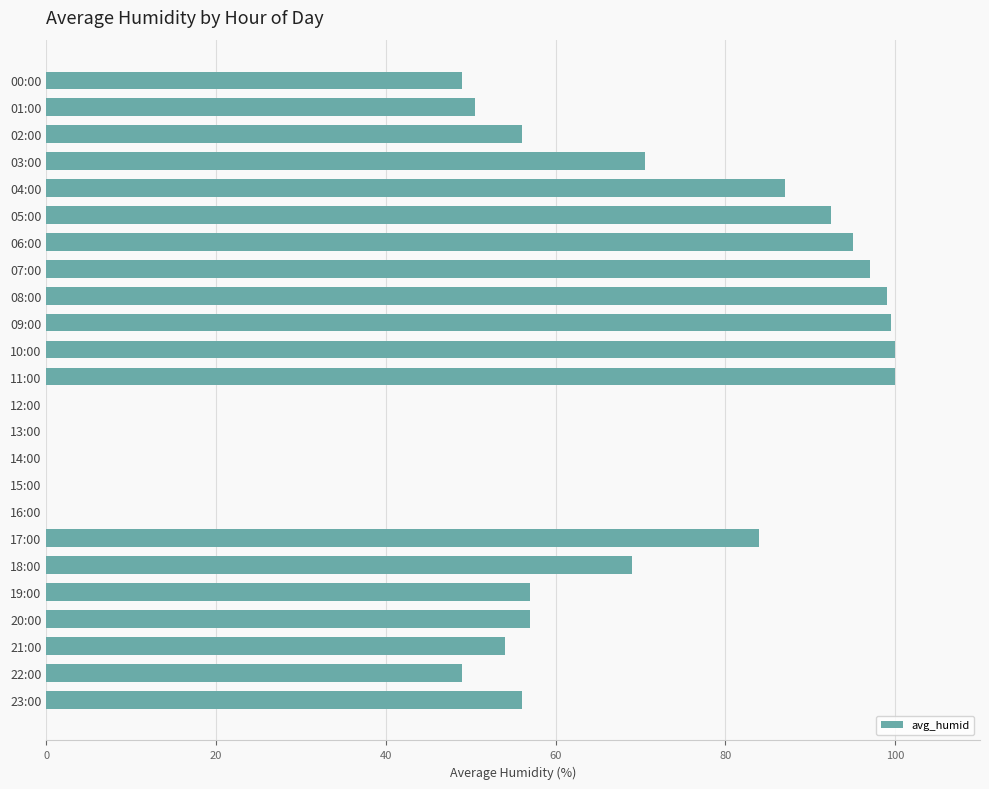

What is the maximum value shown in the chart?

100.0